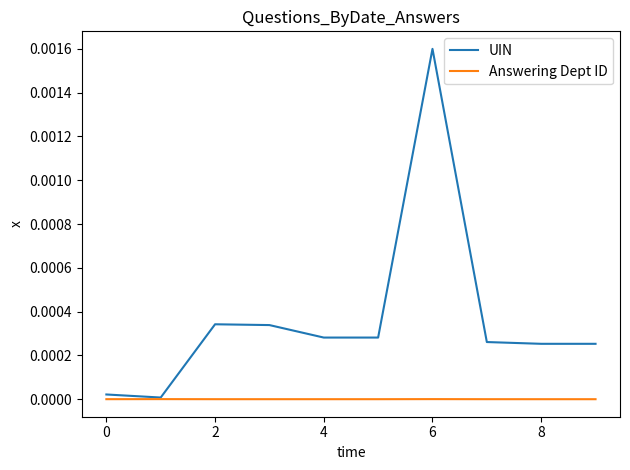

Which series has the widest spread of values?

UIN